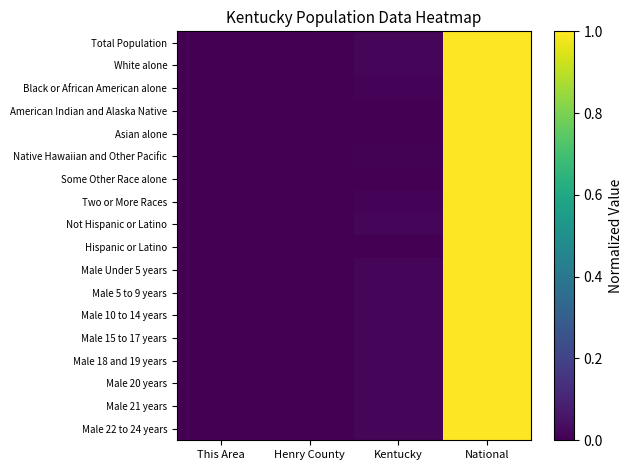

Reading left to right, transcribe all the data shown in this chart.

Total Population: This Area=0.0	Henry County=0.0	Kentucky=0.0	National=1.0
White alone: This Area=0.0	Henry County=0.0	Kentucky=0.0	National=1.0
Black or African American alone: This Area=0.0	Henry County=0.0	Kentucky=0.0	National=1.0
American Indian and Alaska Native: This Area=0.0	Henry County=0.0	Kentucky=0.0	National=1.0
Asian alone: This Area=0.0	Henry County=0.0	Kentucky=0.0	National=1.0
Native Hawaiian and Other Pacific: This Area=0.0	Henry County=0.0	Kentucky=0.0	National=1.0
Some Other Race alone: This Area=0.0	Henry County=0.0	Kentucky=0.0	National=1.0
Two or More Races: This Area=0.0	Henry County=0.0	Kentucky=0.0	National=1.0
Not Hispanic or Latino: This Area=0.0	Henry County=0.0	Kentucky=0.0	National=1.0
Hispanic or Latino: This Area=0.0	Henry County=0.0	Kentucky=0.0	National=1.0
Male Under 5 years: This Area=0.0	Henry County=0.0	Kentucky=0.0	National=1.0
Male 5 to 9 years: This Area=0.0	Henry County=0.0	Kentucky=0.0	National=1.0
Male 10 to 14 years: This Area=0.0	Henry County=0.0	Kentucky=0.0	National=1.0
Male 15 to 17 years: This Area=0.0	Henry County=0.0	Kentucky=0.0	National=1.0
Male 18 and 19 years: This Area=0.0	Henry County=0.0	Kentucky=0.0	National=1.0
Male 20 years: This Area=0.0	Henry County=0.0	Kentucky=0.0	National=1.0
Male 21 years: This Area=0.0	Henry County=0.0	Kentucky=0.0	National=1.0
Male 22 to 24 years: This Area=0.0	Henry County=0.0	Kentucky=0.0	National=1.0